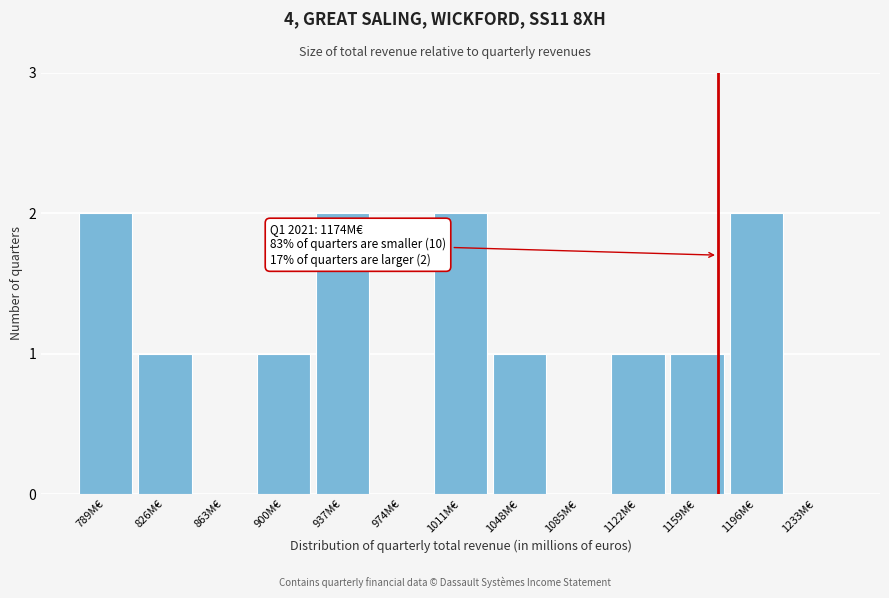

Reading left to right, extract all data points from this chart.

789M€=2	826M€=1	863M€=0	900M€=1	937M€=2	974M€=0	1011M€=2	1048M€=1	1085M€=0	1122M€=1	1159M€=1	1196M€=2	1233M€=0